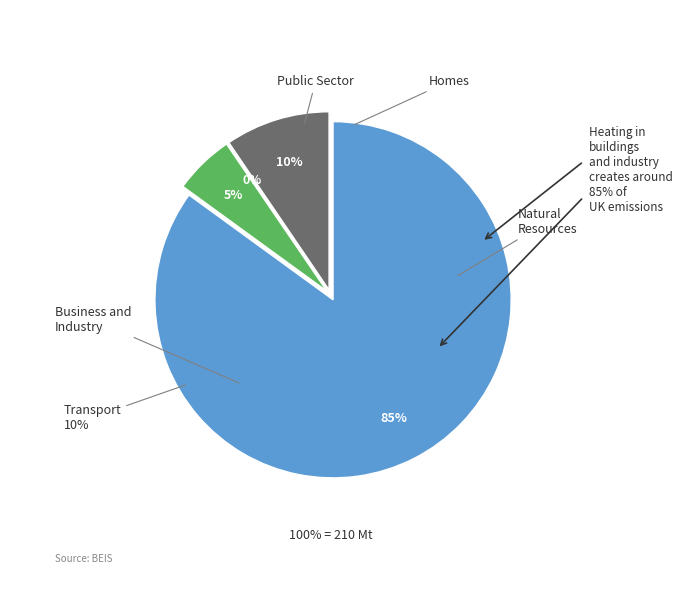

The Управление культуры и молодежной политики slice represents 78% of the pie. True or false?

False